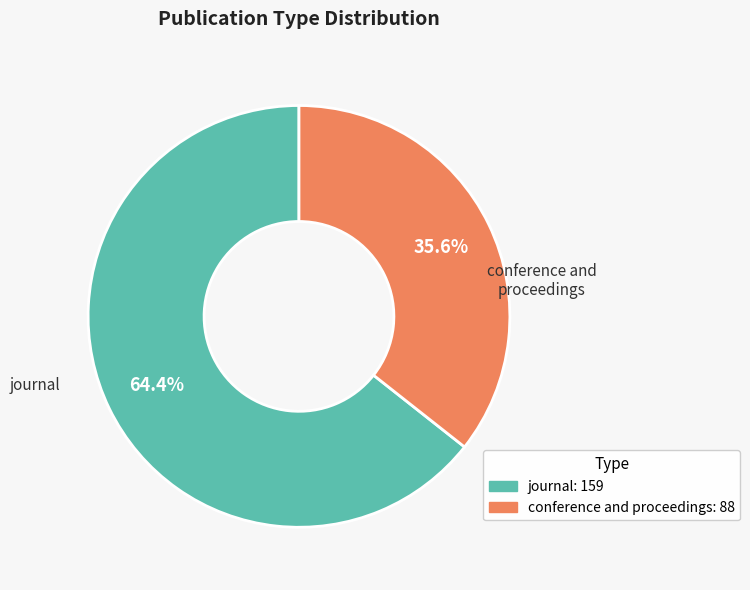

To the nearest percent, what is the average slice percentage?

50%